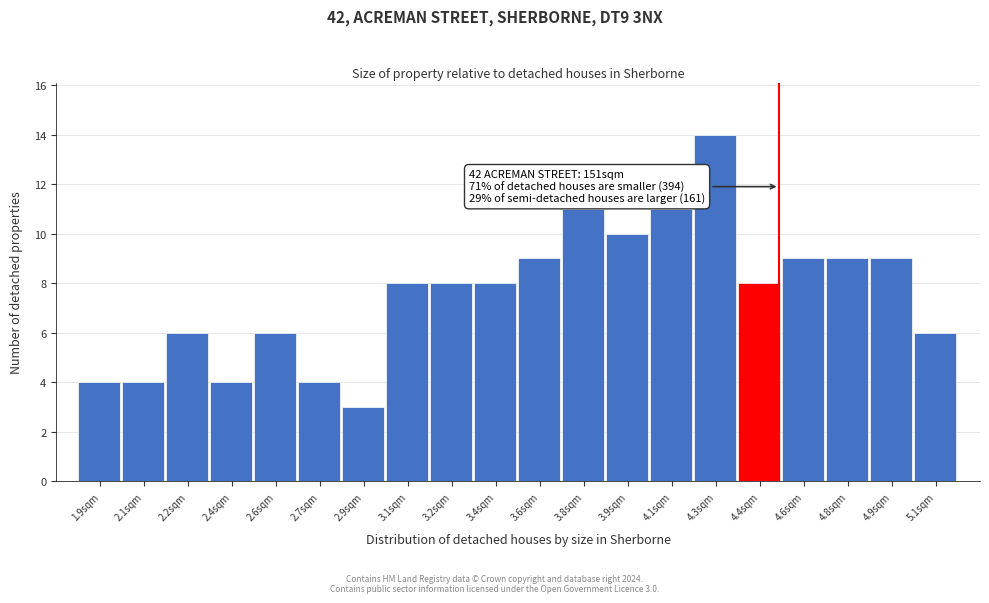

Reading left to right, what are all the values shown in this chart?

1.9sqm=4	2.1sqm=4	2.2sqm=6	2.4sqm=4	2.6sqm=6	2.7sqm=4	2.9sqm=3	3.1sqm=8	3.2sqm=8	3.4sqm=8	3.6sqm=9	3.8sqm=11	3.9sqm=10	4.1sqm=11	4.3sqm=14	4.4sqm=8	4.6sqm=9	4.8sqm=9	4.9sqm=9	5.1sqm=6